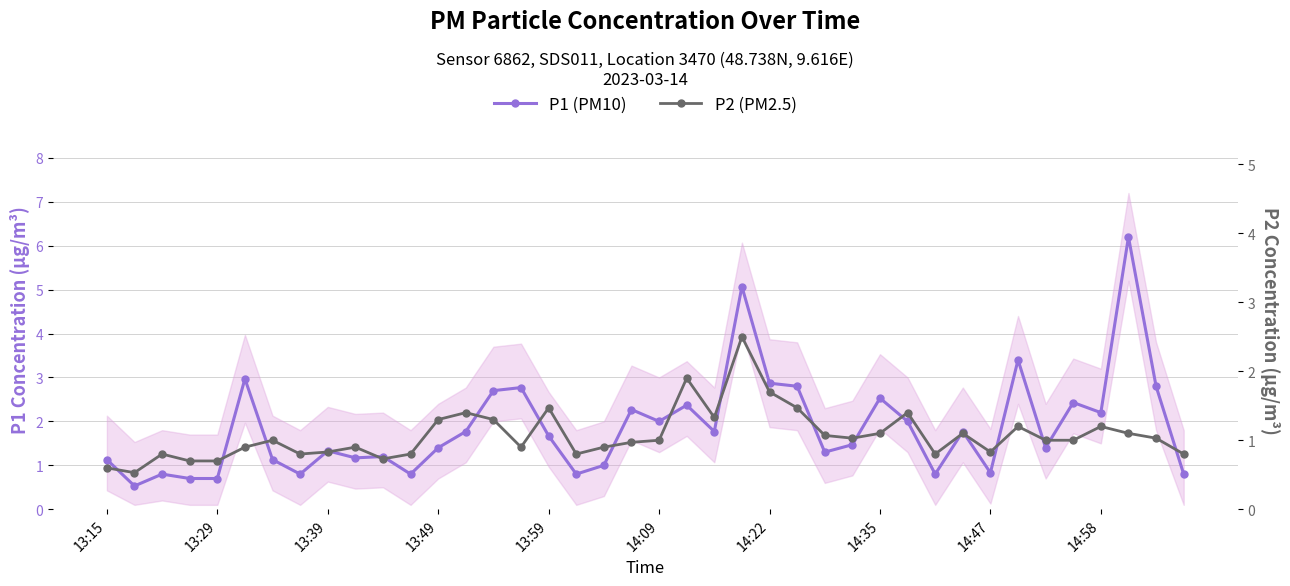

Is it true that P1 (PM10) equals 1.2 at 10?

True